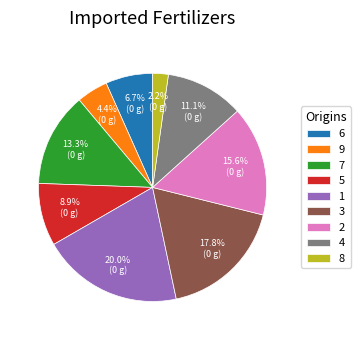

What is the total percentage of 5 and 8?

11.1%